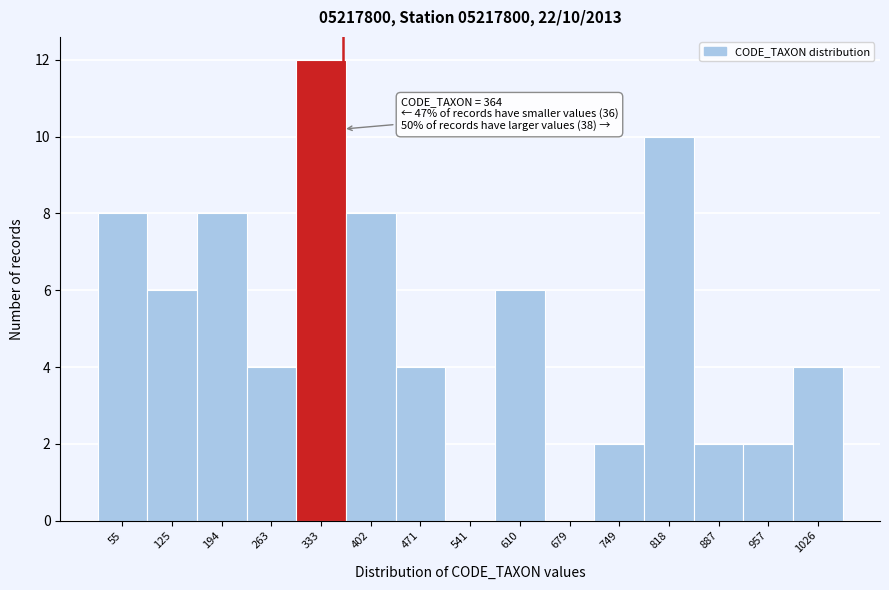

Which range on the x-axis has the tallest bar?

300 to 370